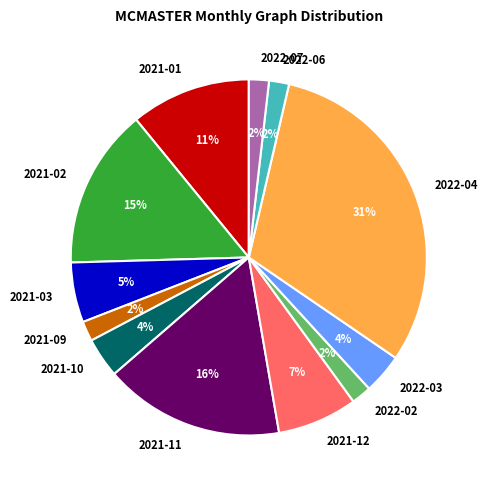

Count the number of slices in the pie.

12